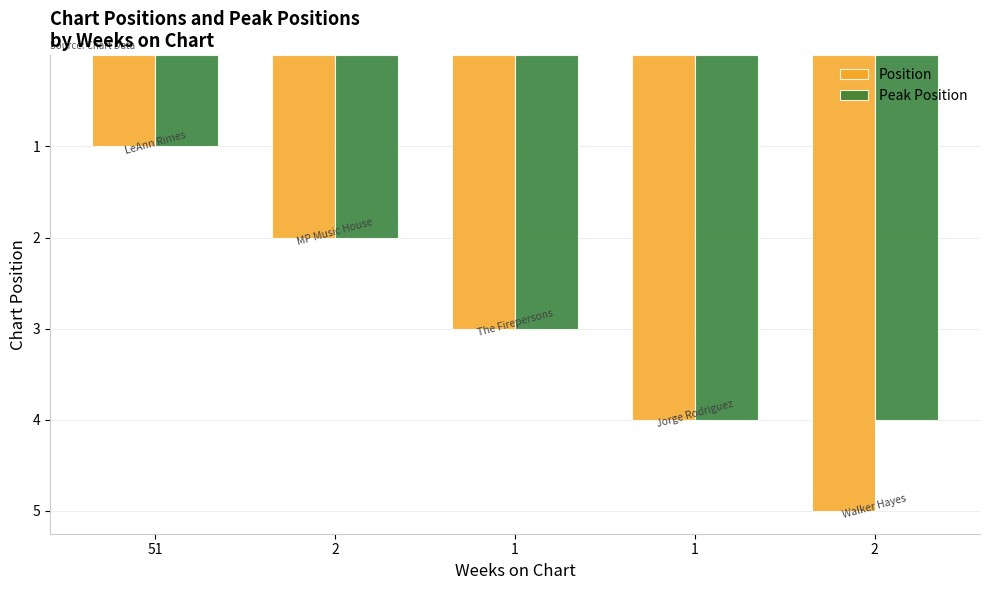

At which label is Peak Position closest to 2?

2